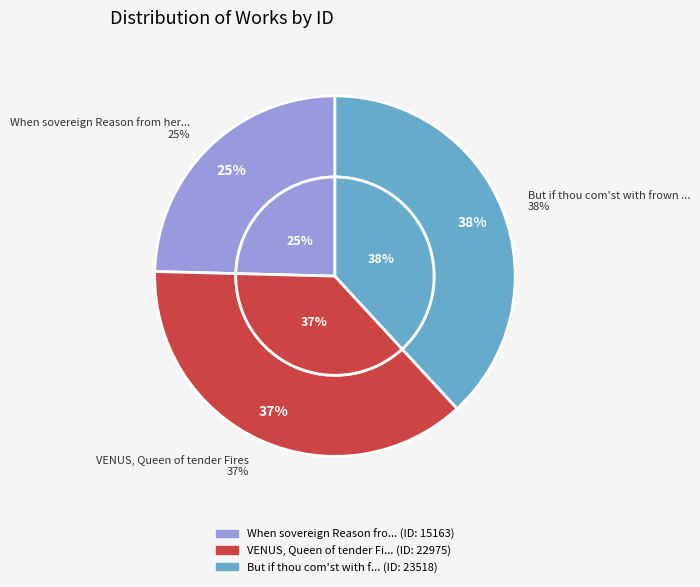

What is the total percentage of But if thou com'st with frown austere and VENUS, Queen of tender Fires?

75.4%